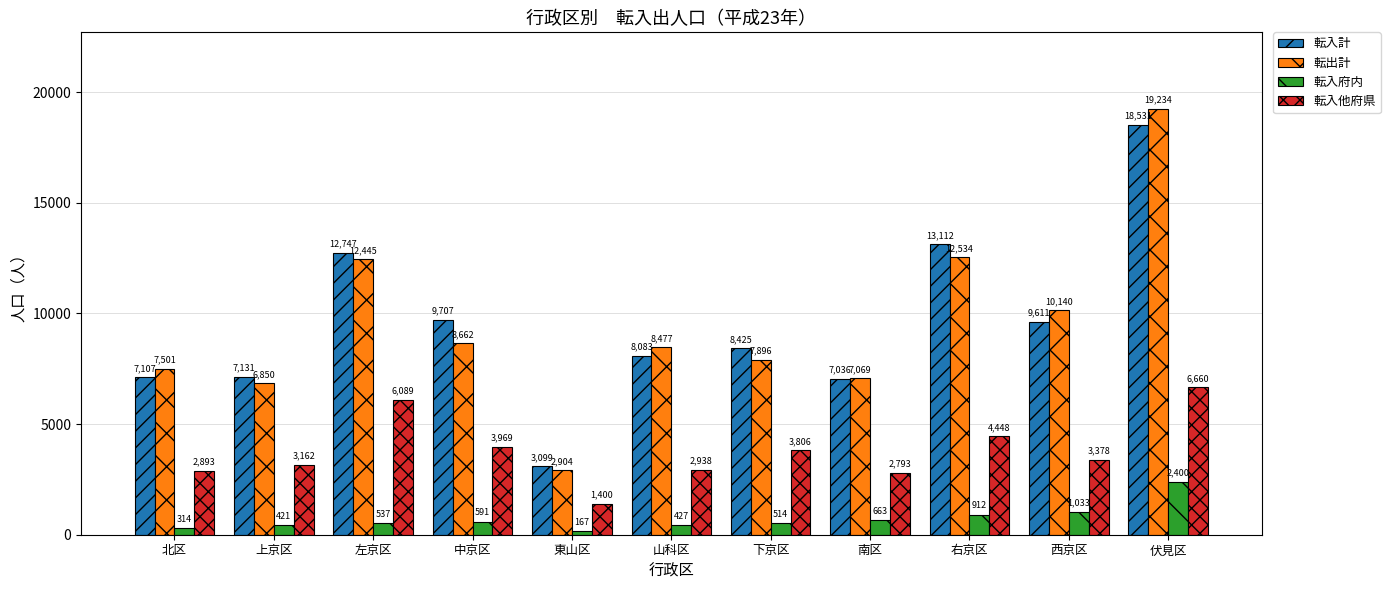

What is the total value across all series at 下京区?

20641